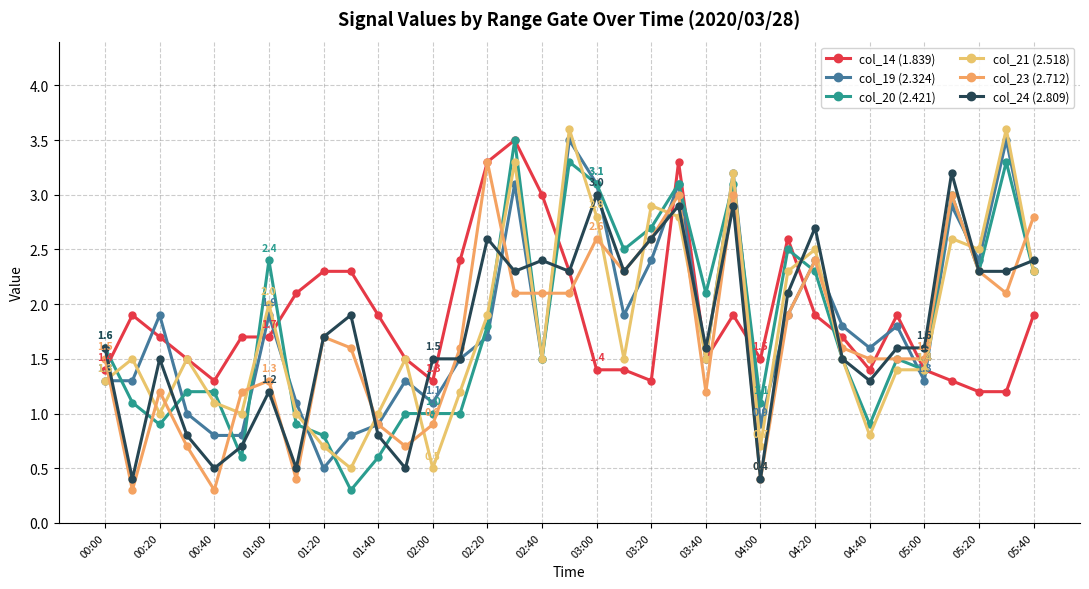

What is the difference between the second highest and second lowest values in the col_24 (2.809) series?

2.6